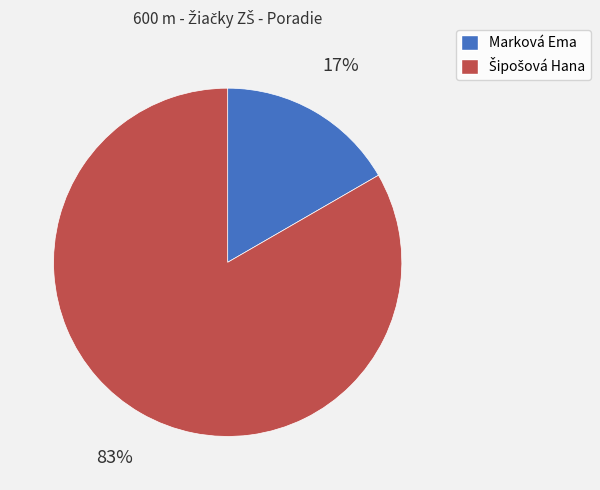

Which slice is the smallest?

Marková Ema